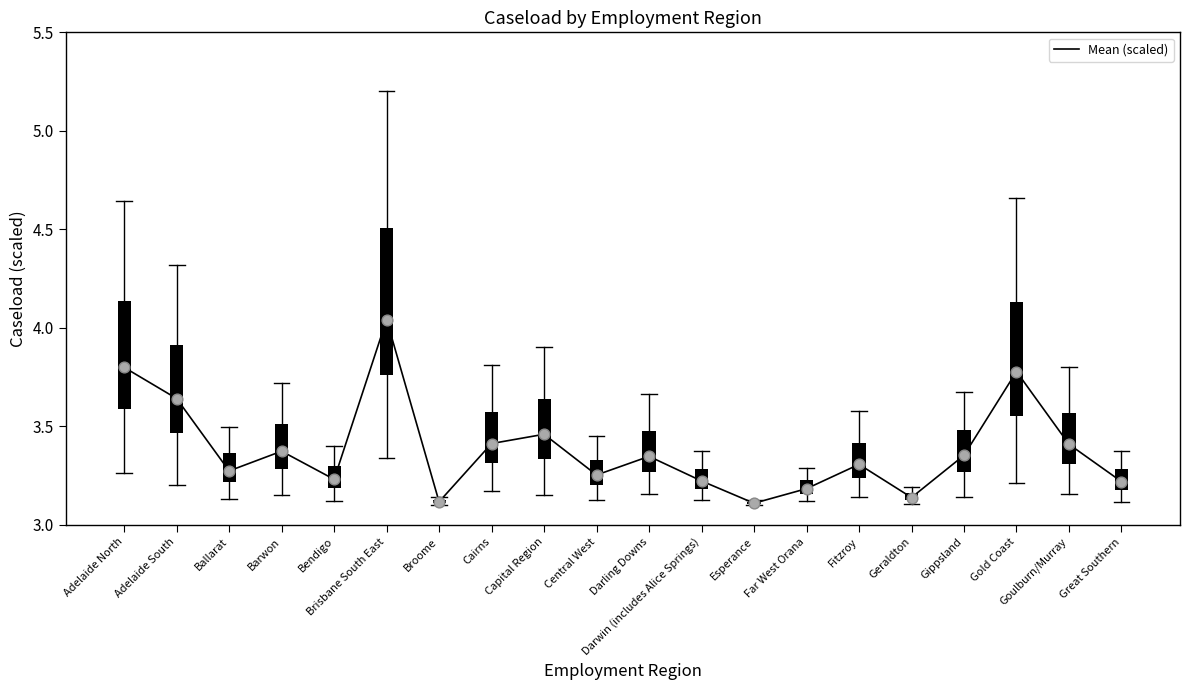

Approximately how many times larger is the value at Adelaide South compared to Darwin (includes Alice Springs)?

1.1